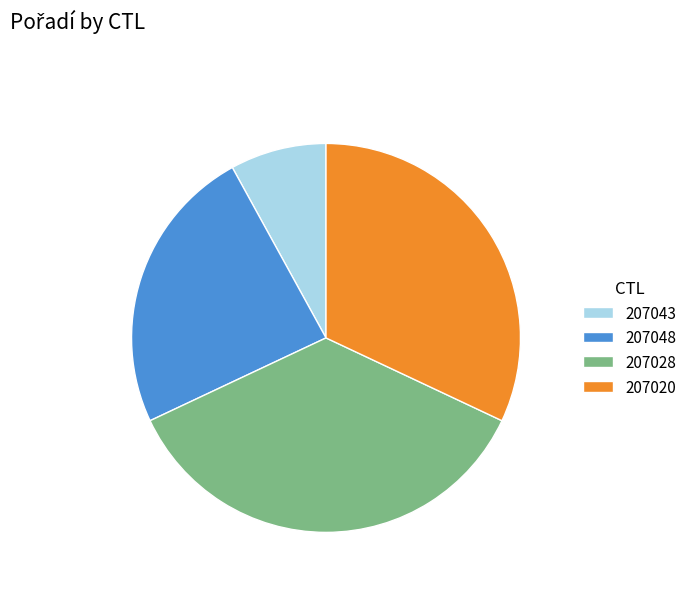

How many slices are in this pie chart?

4